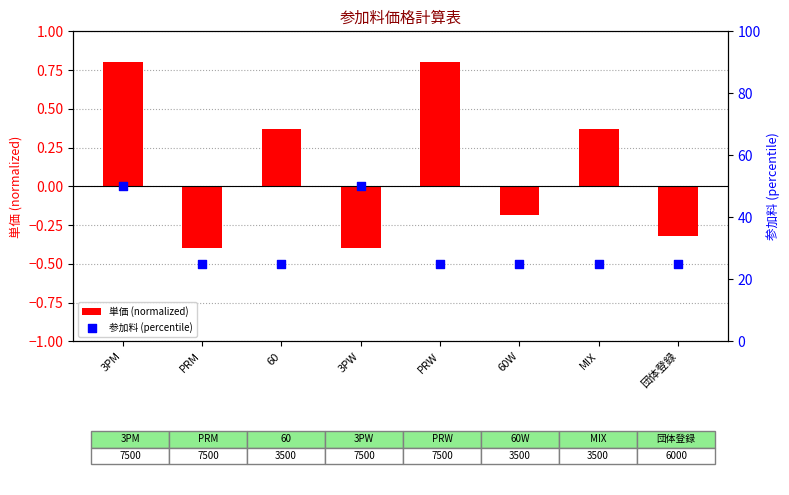

At which category is the sum across all series the highest?

3PM